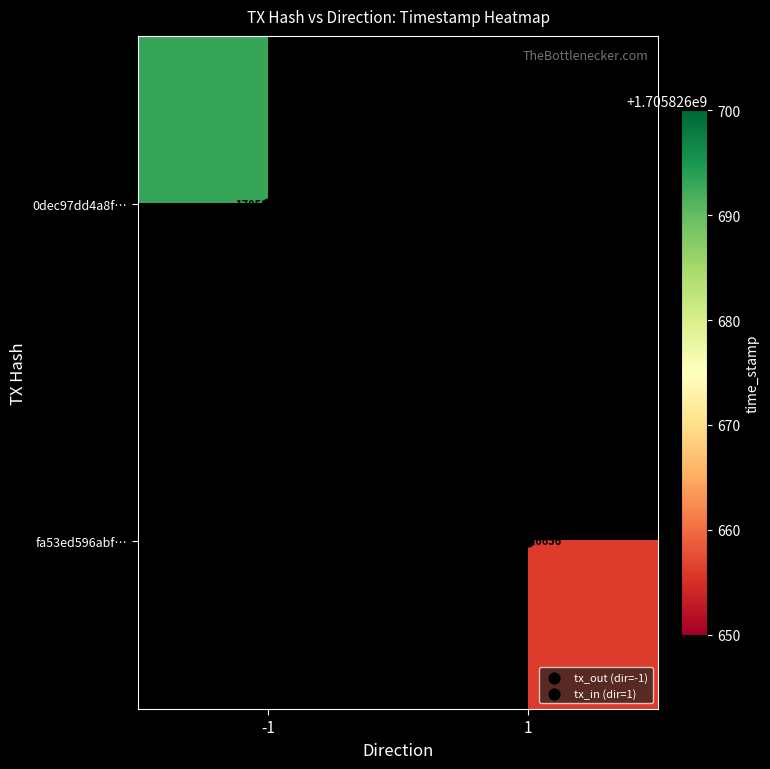

What is the greatest value displayed?

1705826693